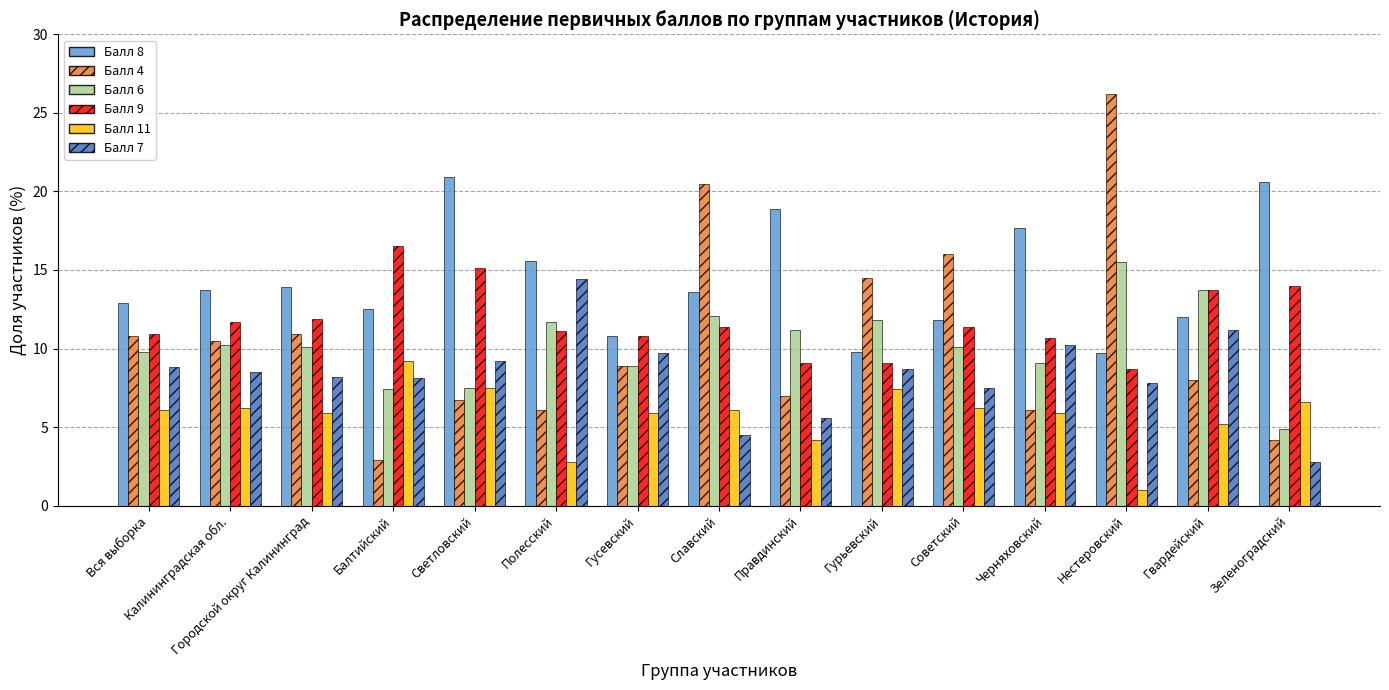

How many bars are there in total?

90